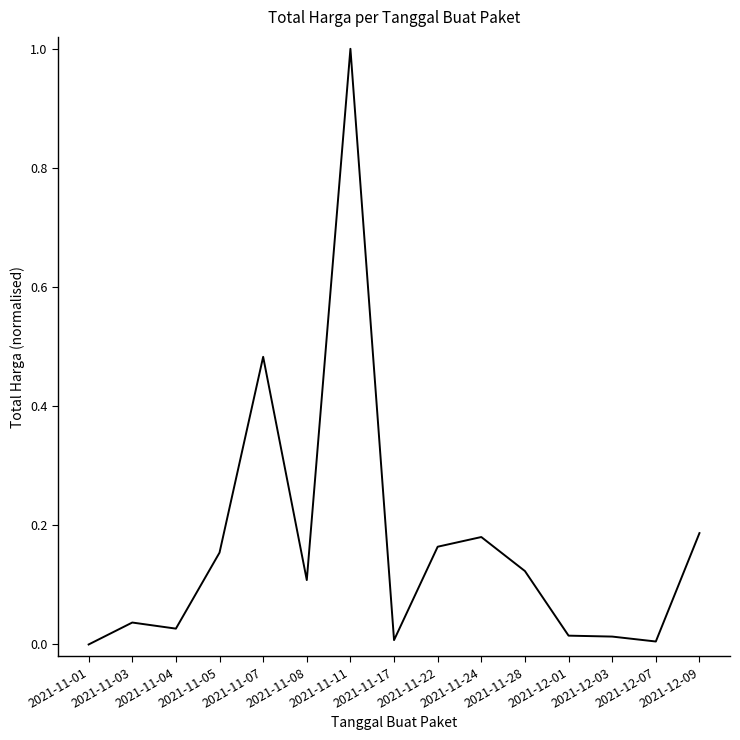

What is the difference between the maximum and minimum values?

1.0